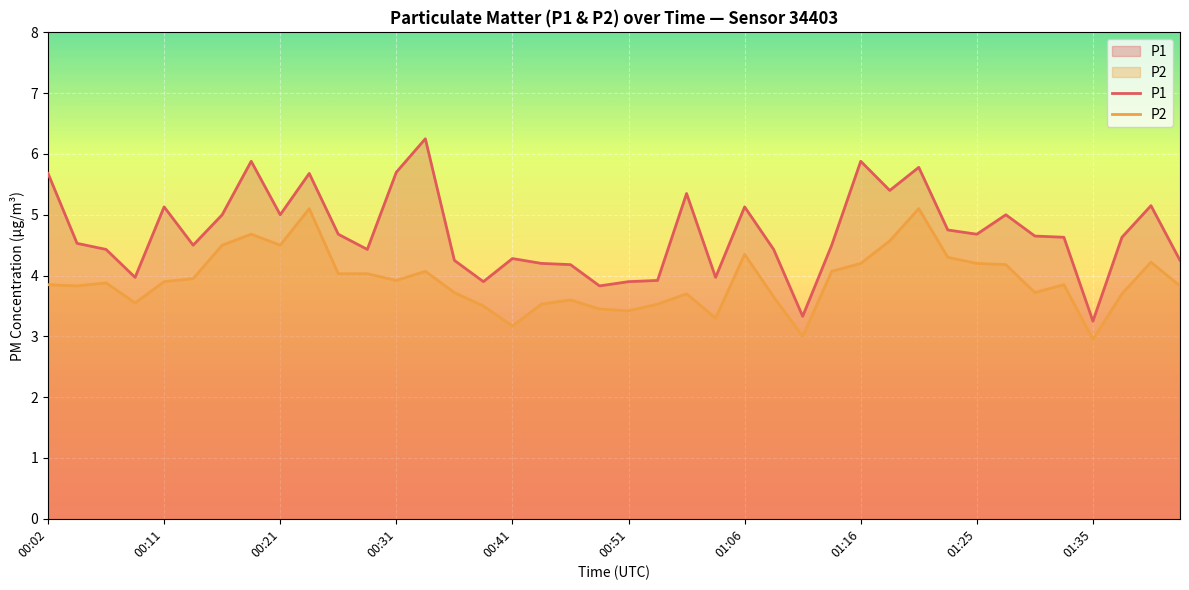

What is the difference between the second highest and minimum values in the P2 series?

2.1